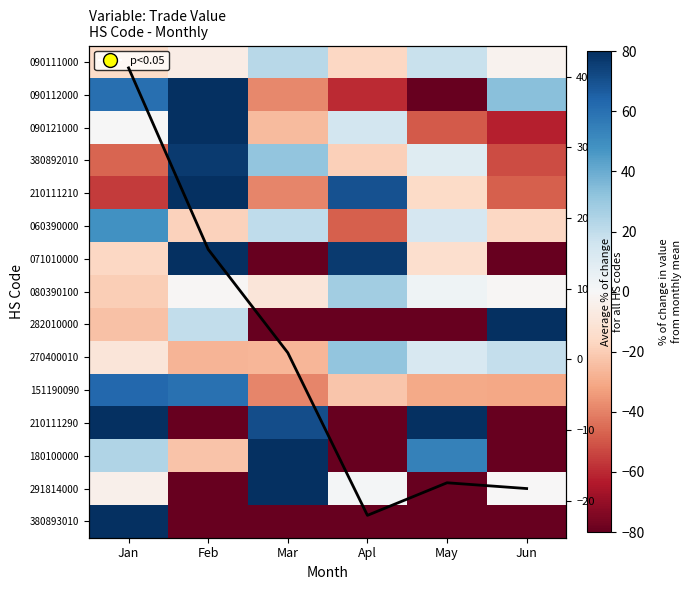

What is the minimum value for 151190090?

-39.1